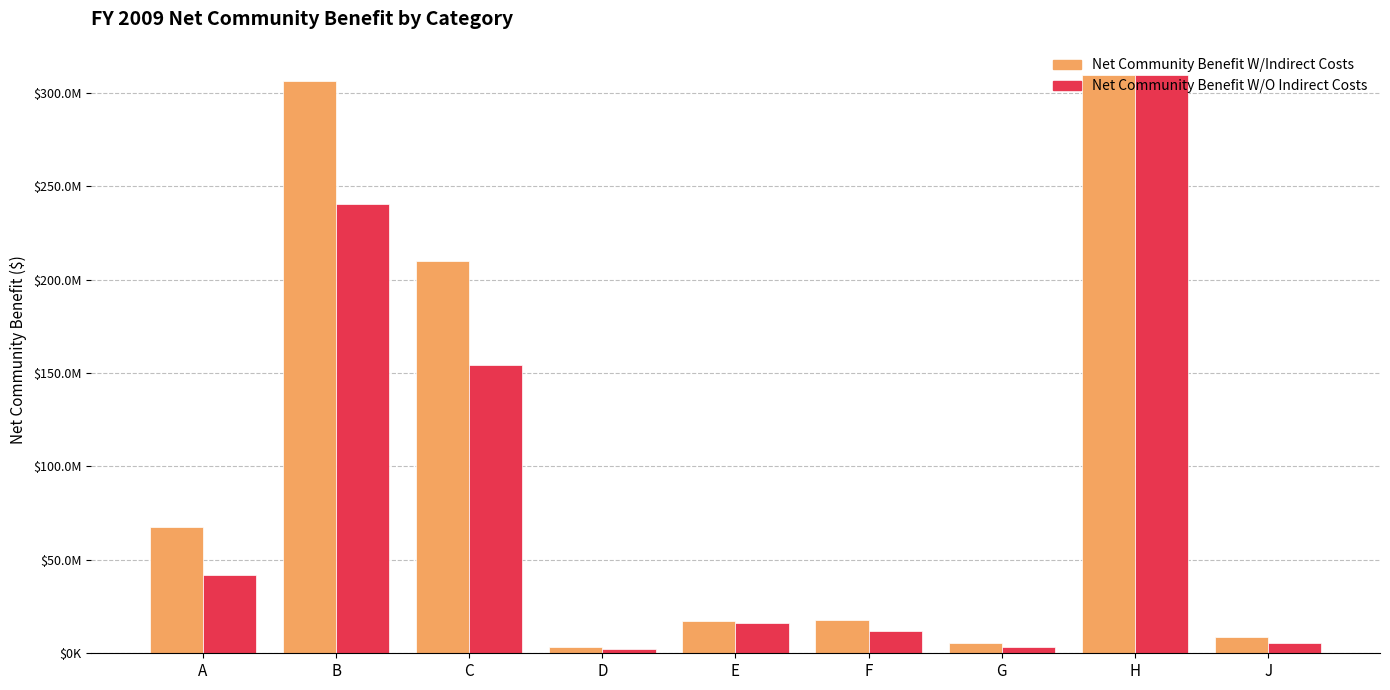

Between A and F, which series saw the biggest shift?

Net Community Benefit W/Indirect Costs